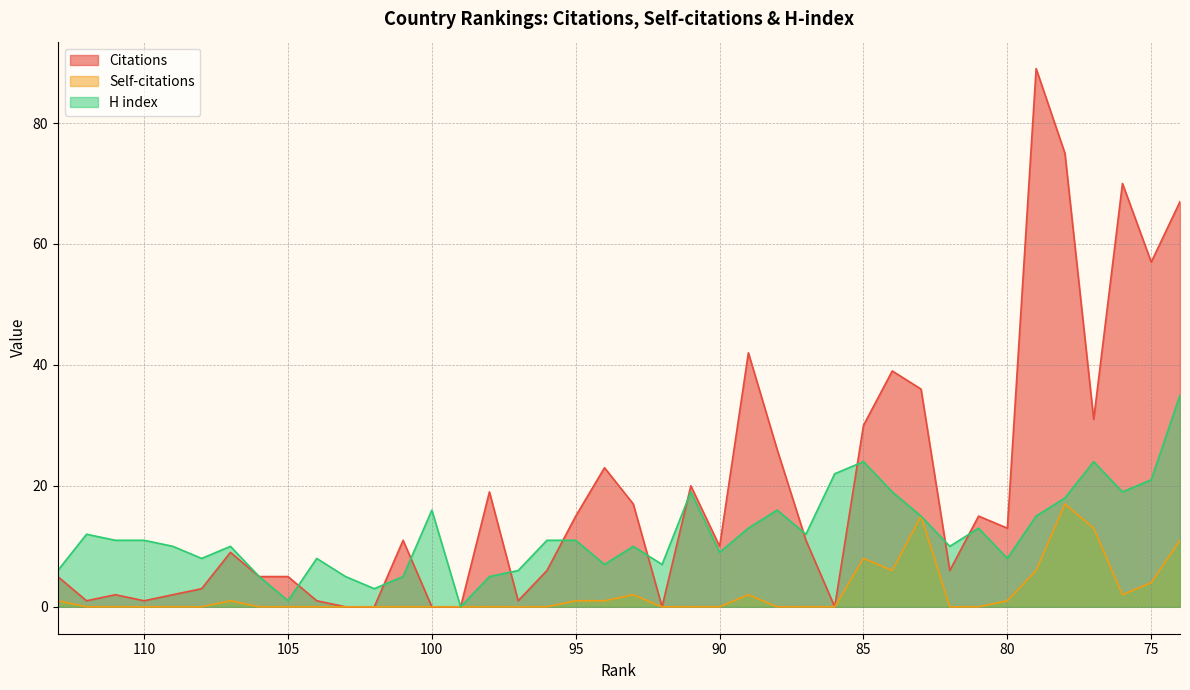

Reading left to right, extract all data points from this chart.

Citations: 5	1	2	1	2	3	9	5	5	1	0	0	11	0	0	19	1	6	15	23	17	0	20	10	42	26	11	0	30	39	36	6	15	13	89	75	31	70	57	67
Self-citations: 1	0	0	0	0	0	1	0	0	0	0	0	0	0	0	0	0	0	1	1	2	0	0	0	2	0	0	0	8	6	15	0	0	1	6	17	13	2	4	11
H index: 6	12	11	11	10	8	10	5	1	8	5	3	5	16	0	5	6	11	11	7	10	7	19	9	13	16	12	22	24	19	15	10	13	8	15	18	24	19	21	35